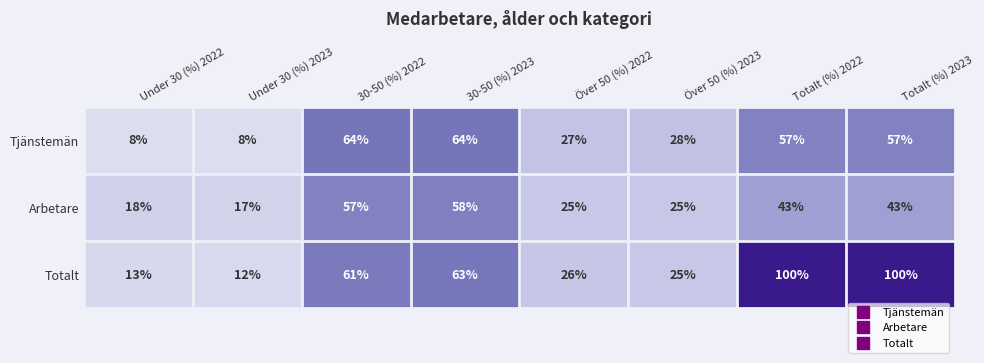

Reading right to left, transcribe all the data shown in this chart.

Tjänstemän: Totalt (%) 2023=57	Totalt (%) 2022=57	Över 50 (%) 2023=28	Över 50 (%) 2022=27	30-50 (%) 2023=64	30-50 (%) 2022=64	Under 30 (%) 2023=8	Under 30 (%) 2022=8
Arbetare: Totalt (%) 2023=43	Totalt (%) 2022=43	Över 50 (%) 2023=25	Över 50 (%) 2022=25	30-50 (%) 2023=58	30-50 (%) 2022=57	Under 30 (%) 2023=17	Under 30 (%) 2022=18
Totalt: Totalt (%) 2023=100	Totalt (%) 2022=100	Över 50 (%) 2023=25	Över 50 (%) 2022=26	30-50 (%) 2023=63	30-50 (%) 2022=61	Under 30 (%) 2023=12	Under 30 (%) 2022=13